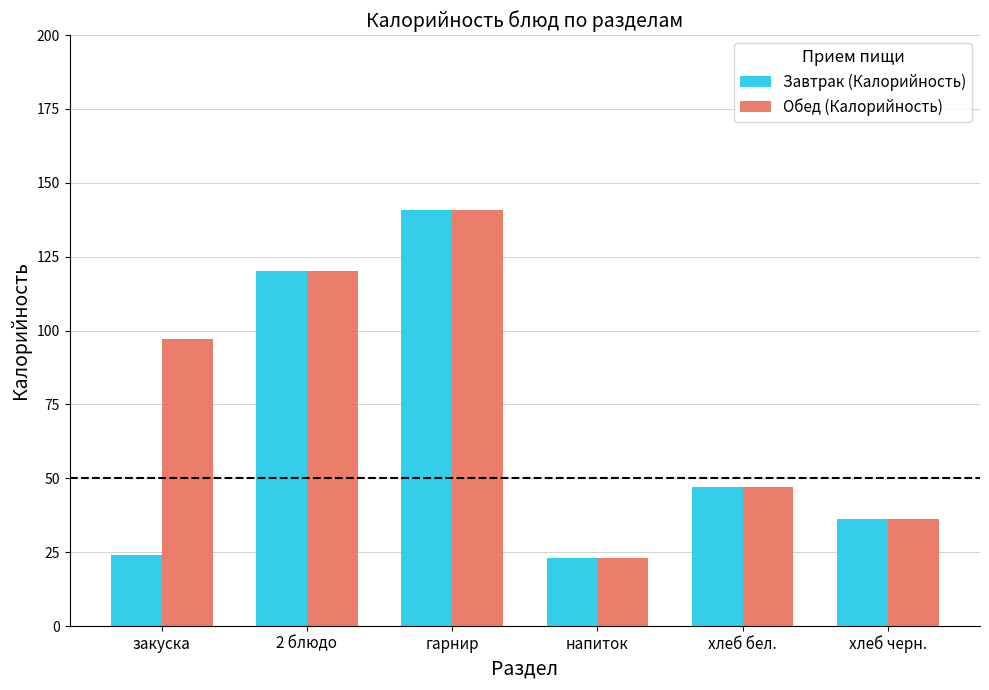

What is the difference between the maximum and second lowest values in the Обед (Калорийность) series?

104.5